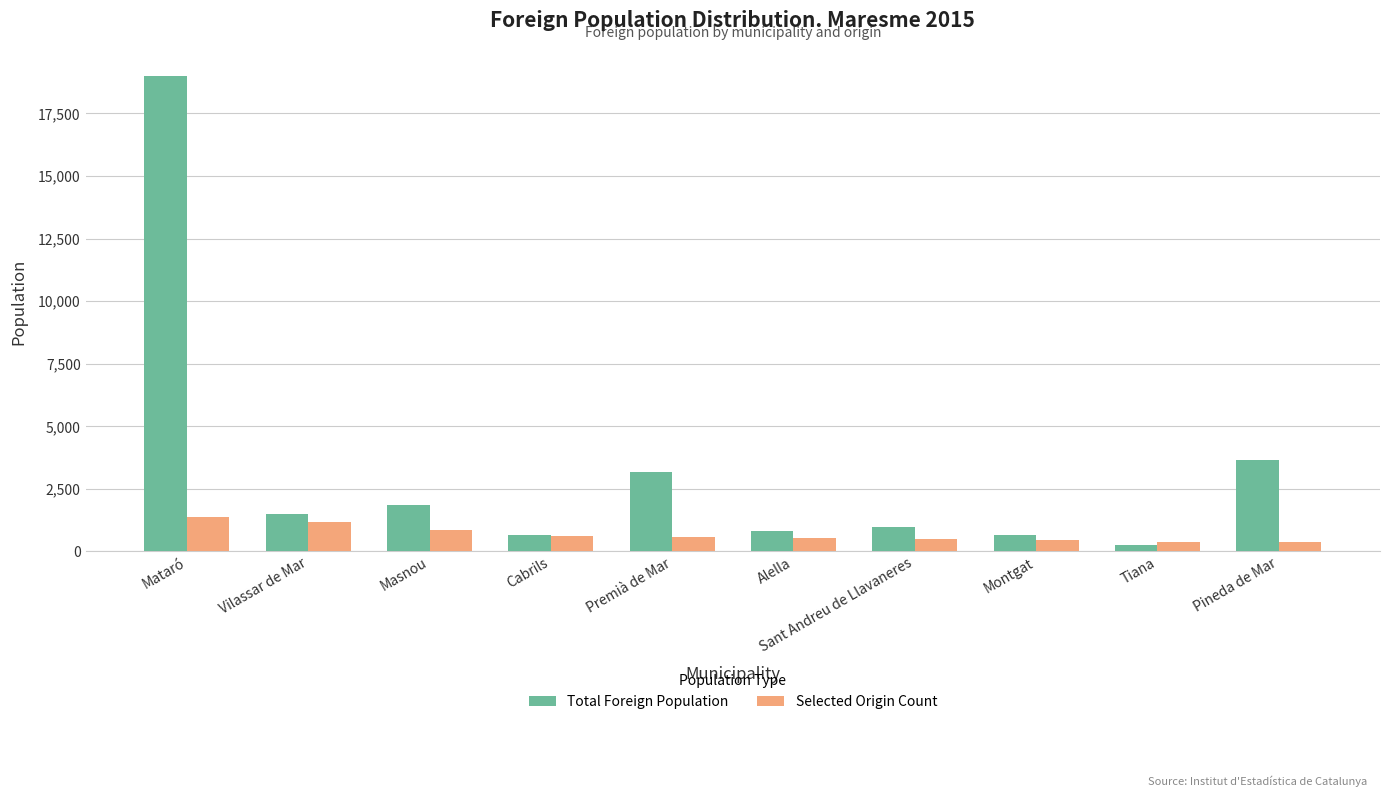

What is the difference between the maximum and minimum values in the Total Foreign Population series?

18731